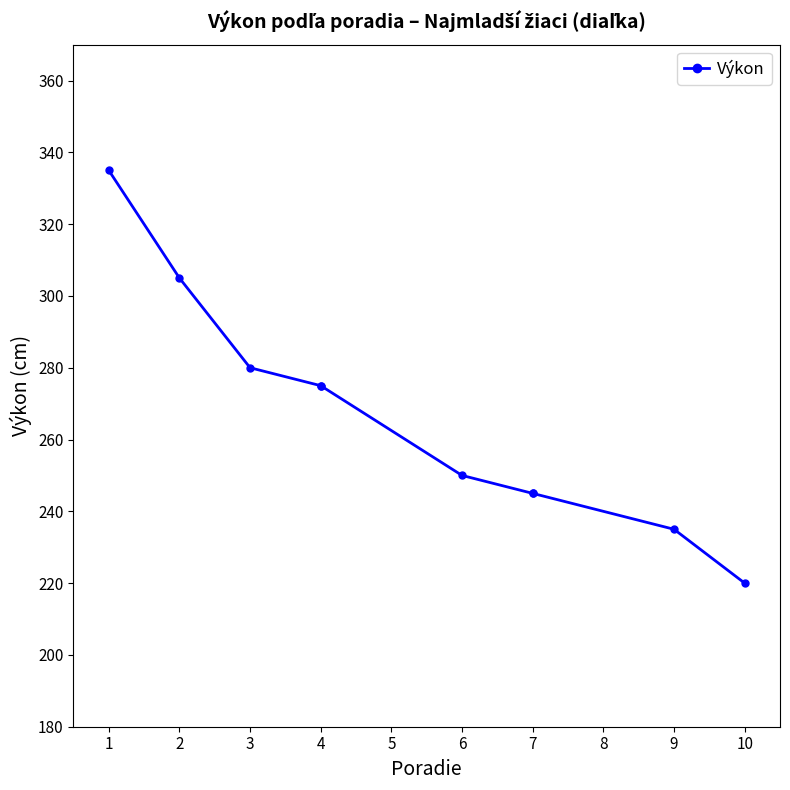

What is the greatest value displayed?

335